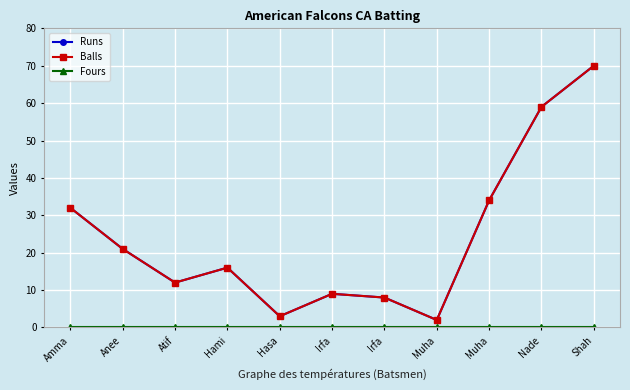

At which label does Fours reach its minimum?

Amma